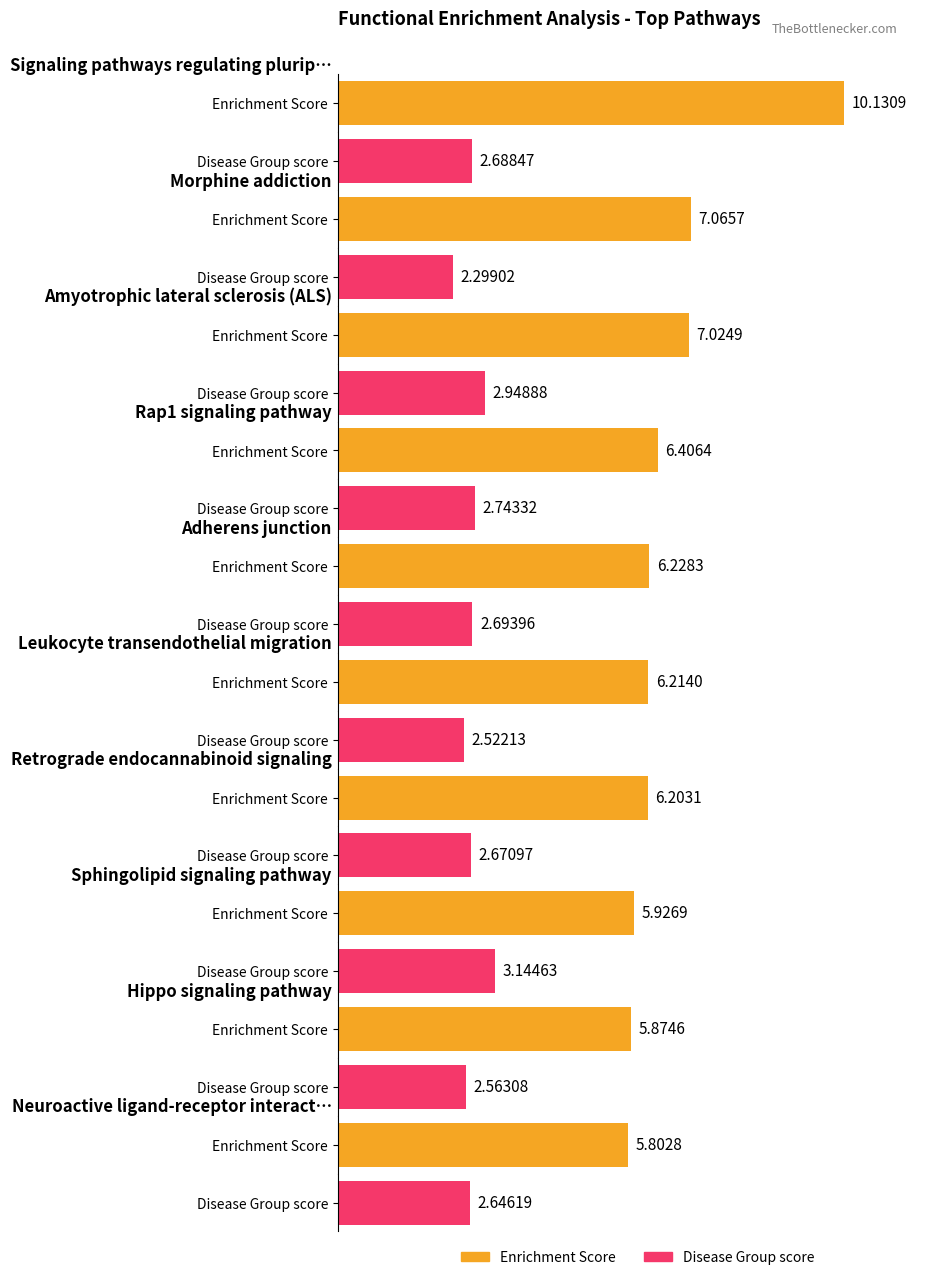

How many distinct data groups are displayed?

2